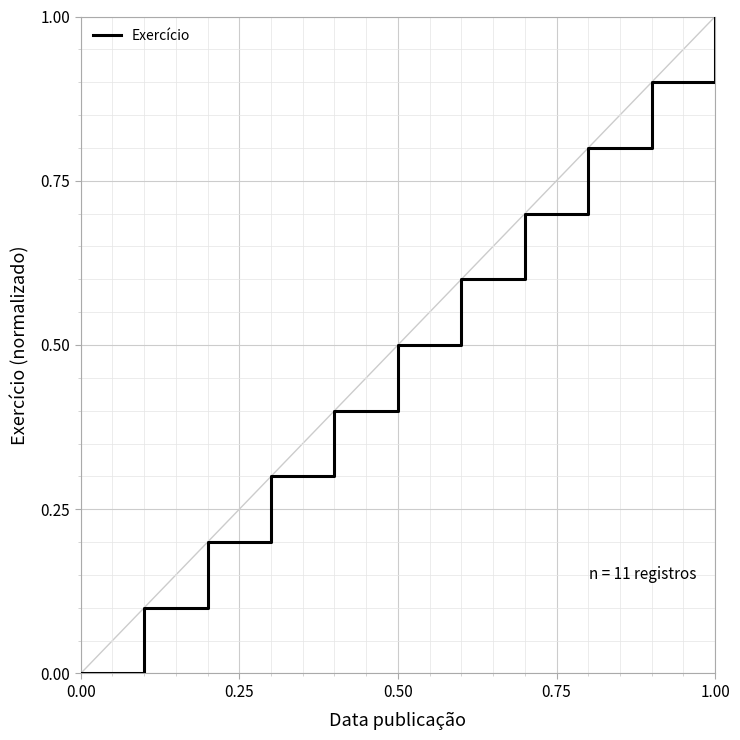

What is the maximum value shown in the chart?

1.0